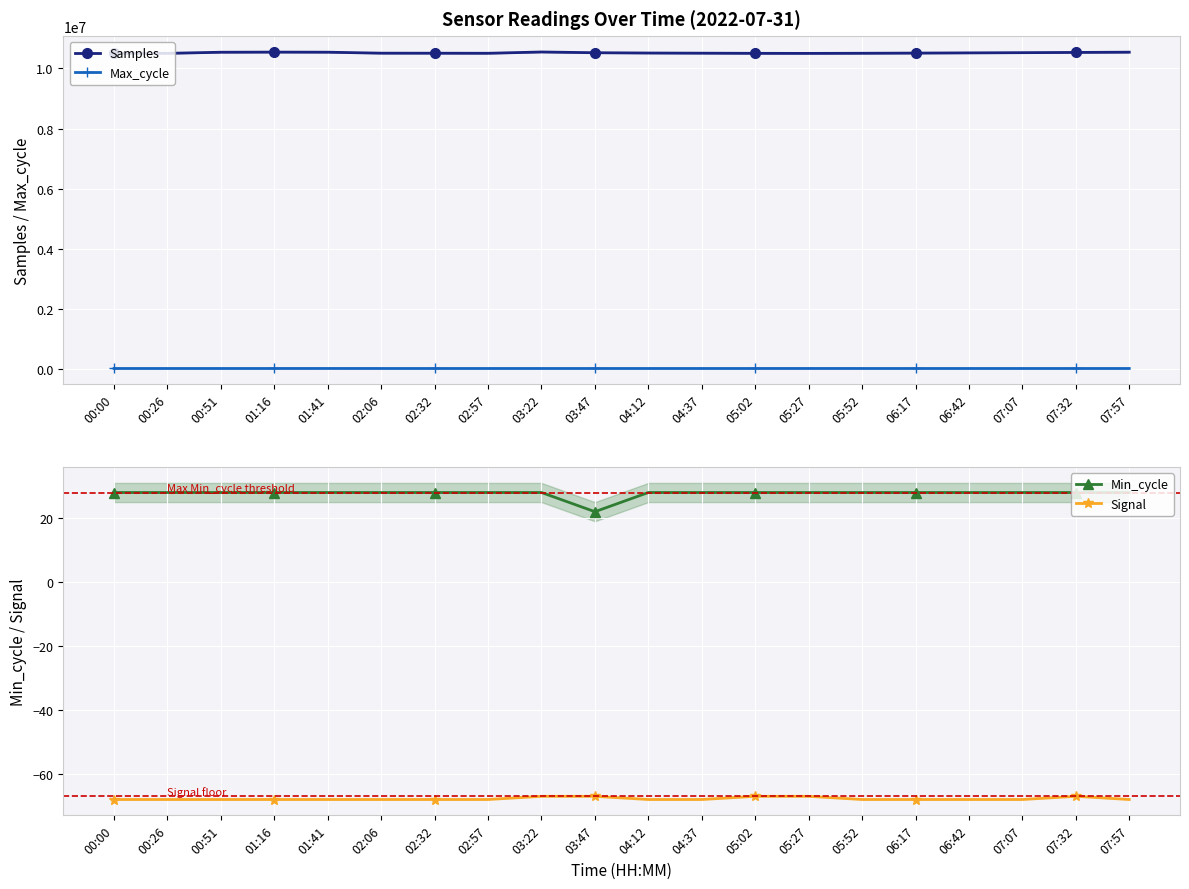

Which series changed the most between 01:41 and 07:32?

Samples